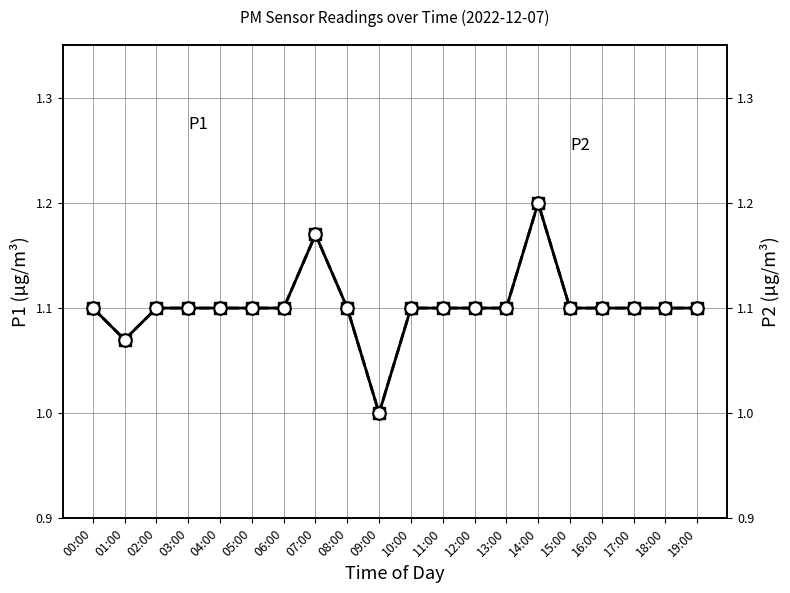

At which category does the chart reach its minimum across all series?

09:00